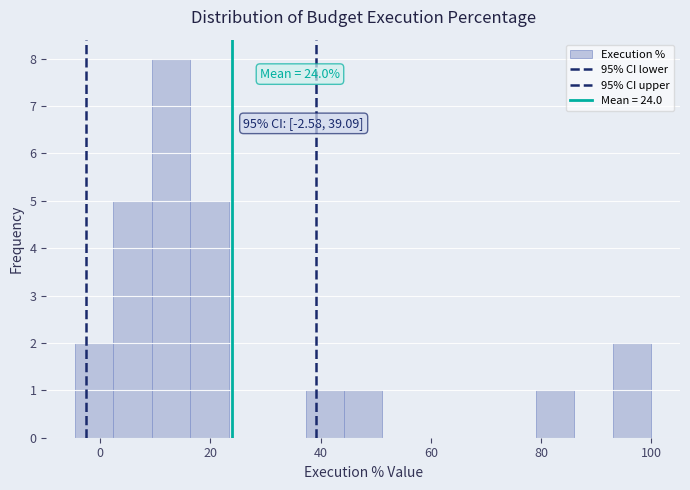

Read against the x-axis, roughly where is the centre of the tallest bar?

12